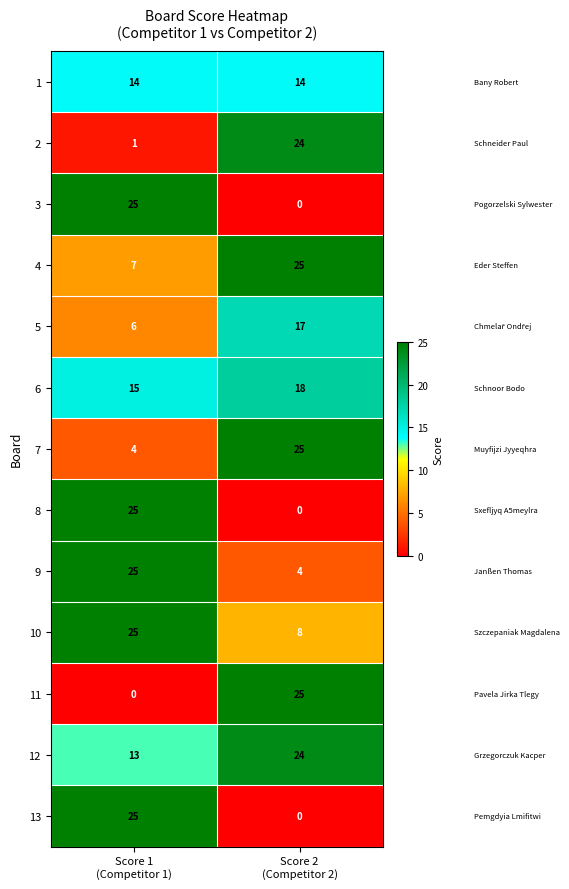

Reading left to right, list all the values displayed in this chart.

1: 14	14
2: 1	24
3: 25	0
4: 7	25
5: 6	17
6: 15	18
7: 4	25
8: 25	0
9: 25	4
10: 25	8
11: 0	25
12: 13	24
13: 25	0